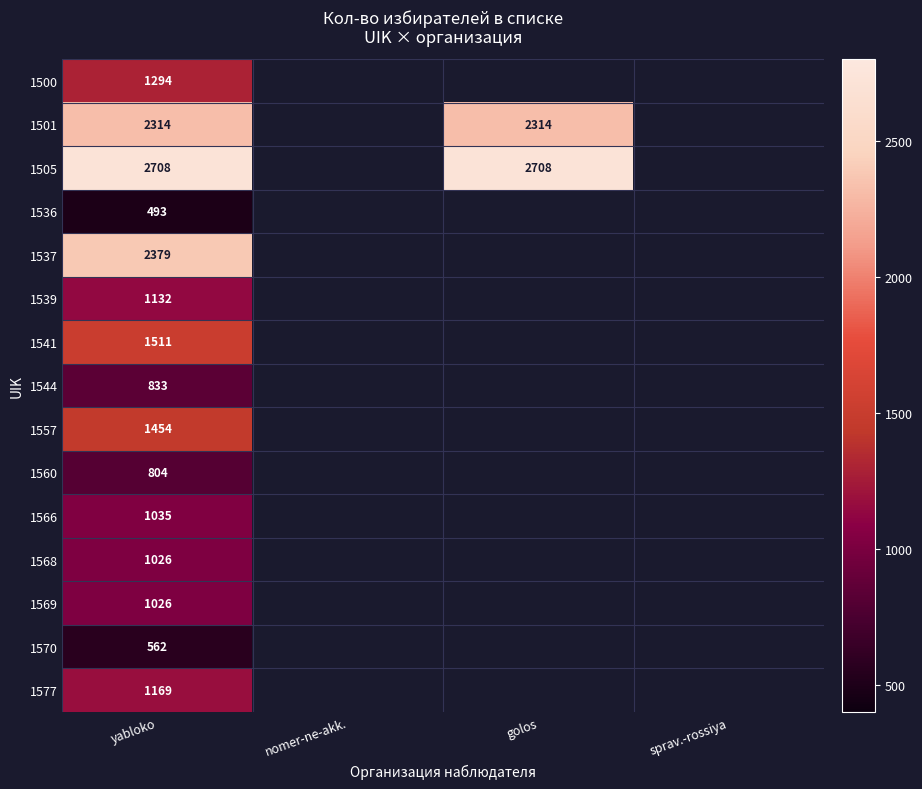

True or false: 1539 has a value of 279 at yabloko.

False